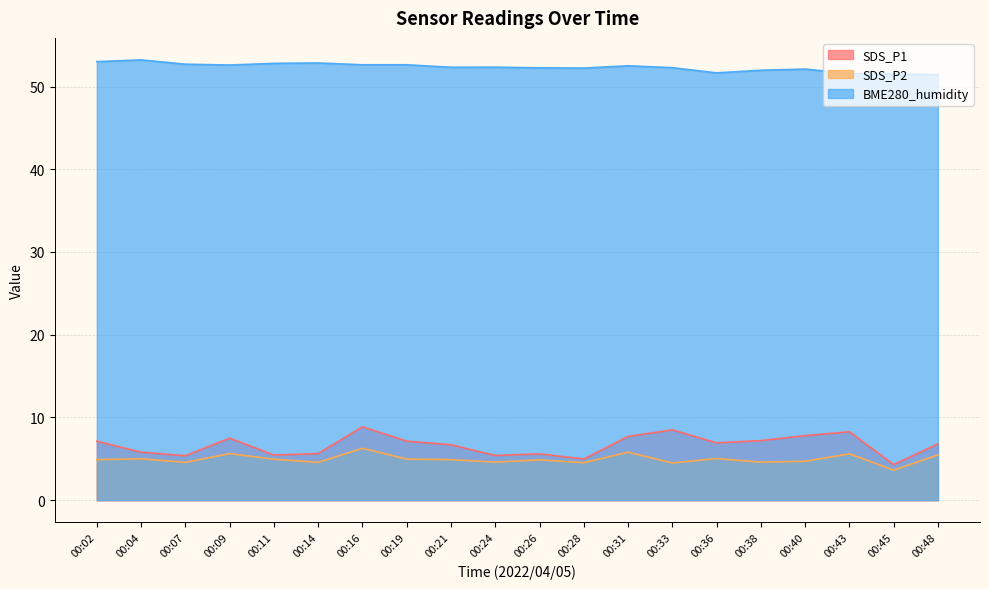

Is it true that SDS_P2 equals 2.3 at 00:07?

False